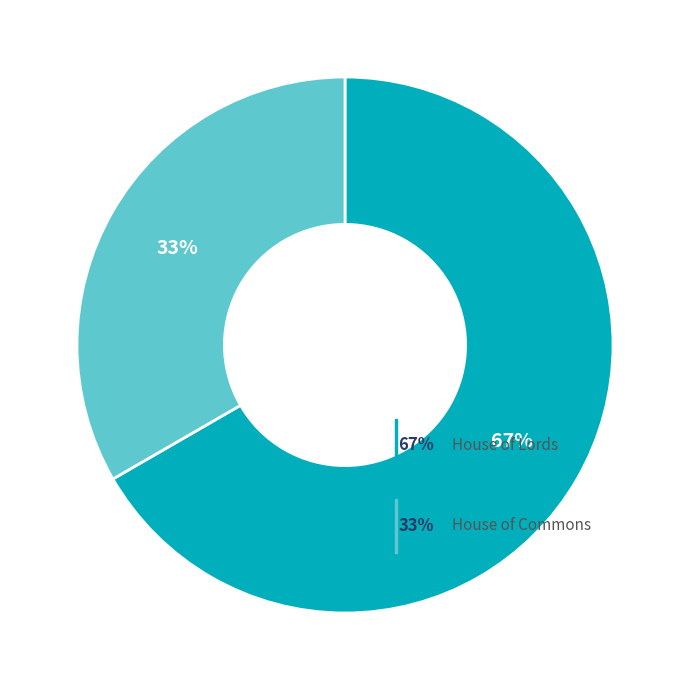

Does House of Lords represent more than half of the total?

Yes